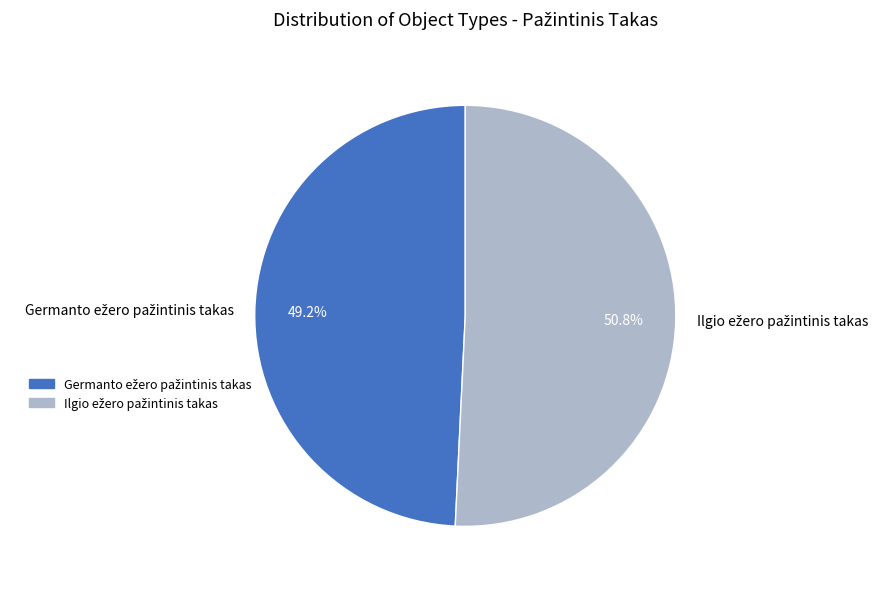

Is there a majority slice in this chart?

Yes